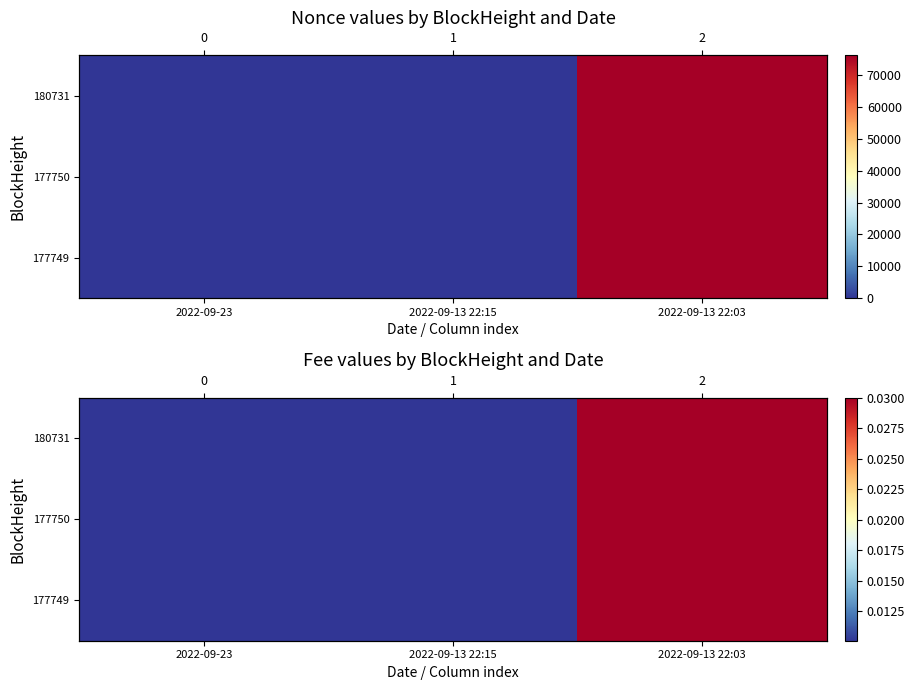

True or false: 177749 has a value of 0.0 at 2022-09-13 22:03.

False